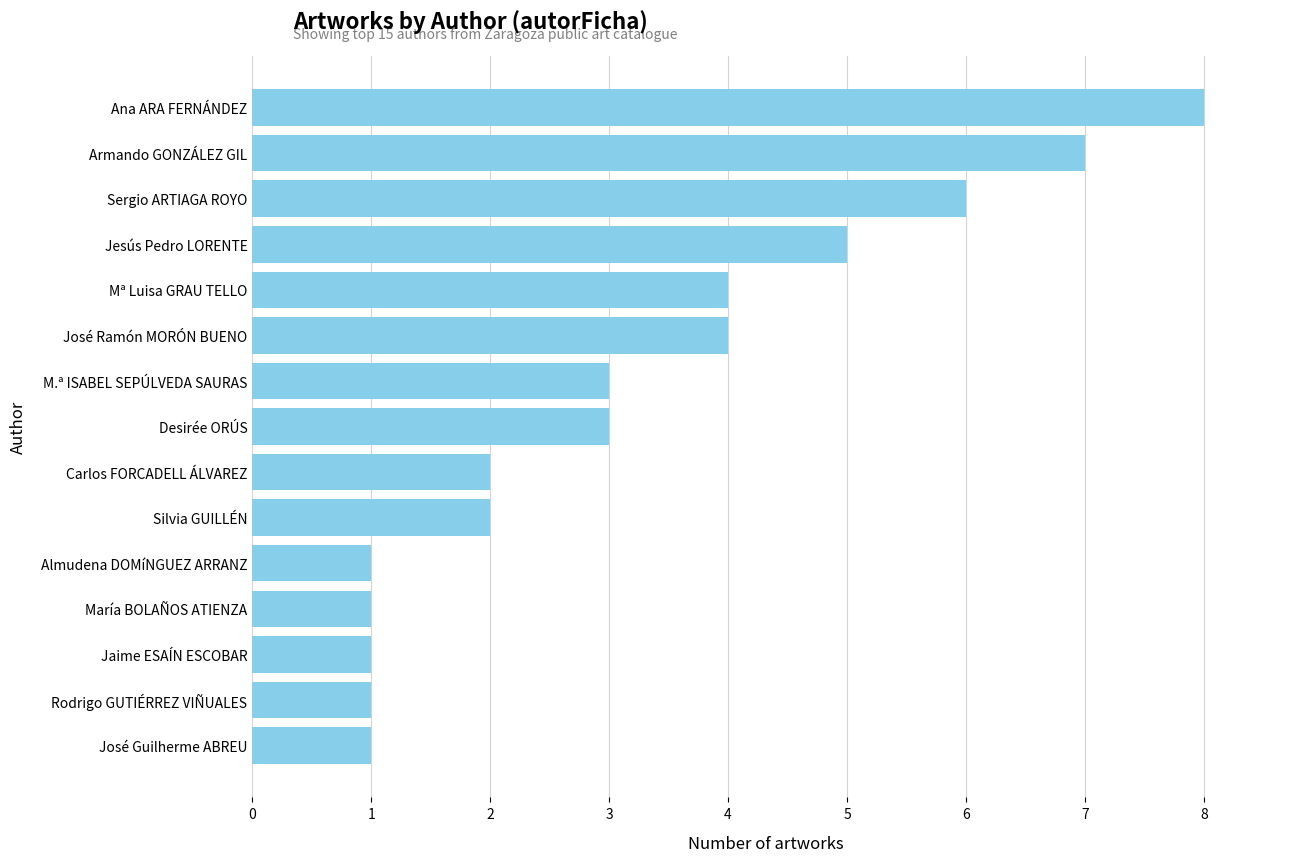

What is the smallest value displayed?

1